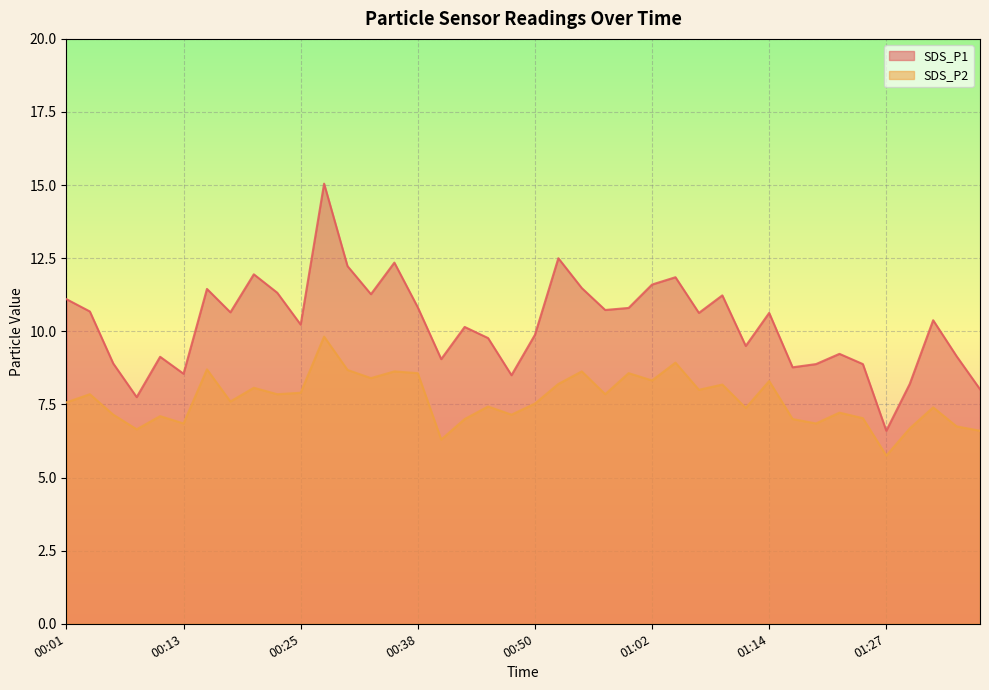

True or false: SDS_P1 has a value of 20.6 at 00:20.

False